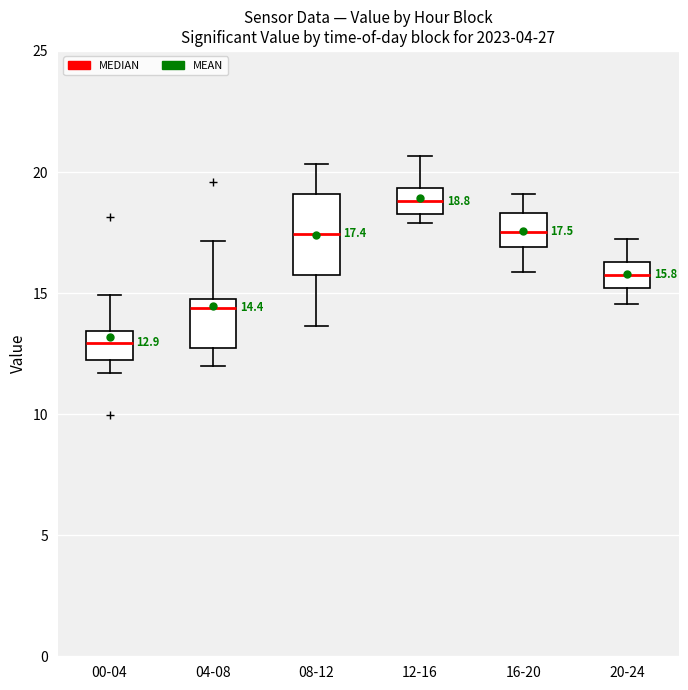

Which box's median line is the highest?

12-16